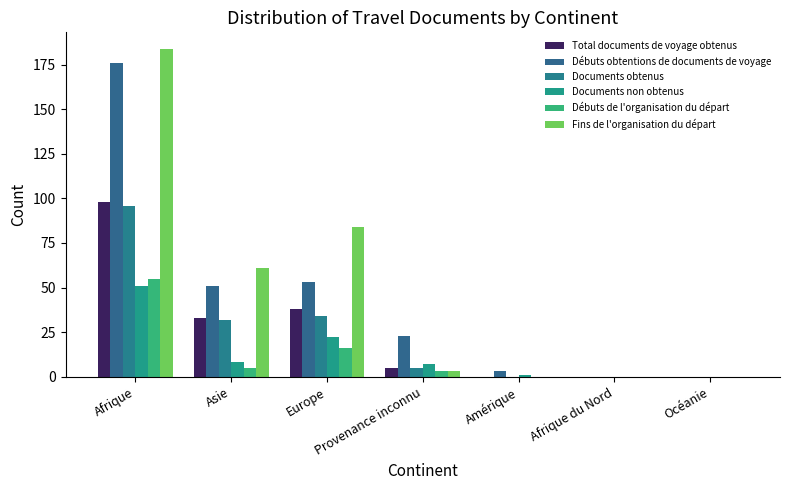

Does the chart contain stacked bars?

No